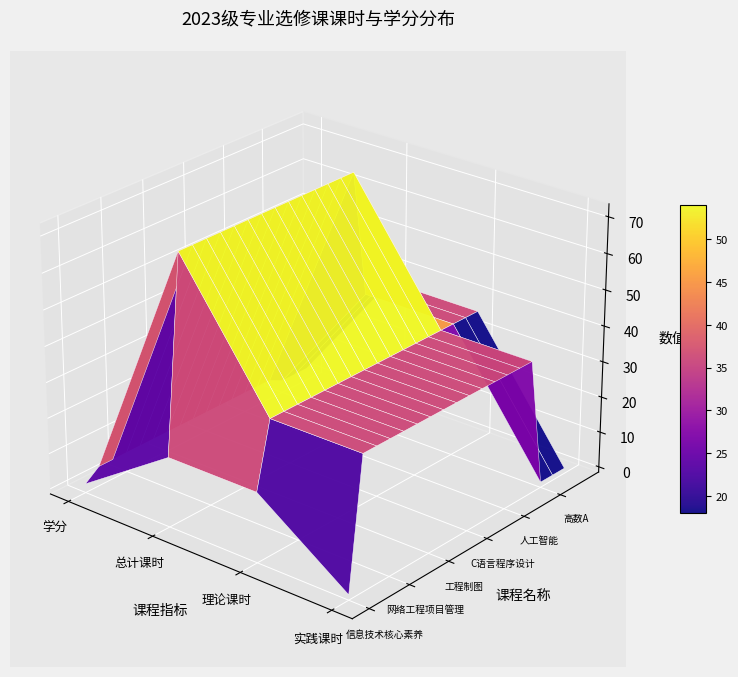

Is it true that 工程制图 equals 7 at 0?

False